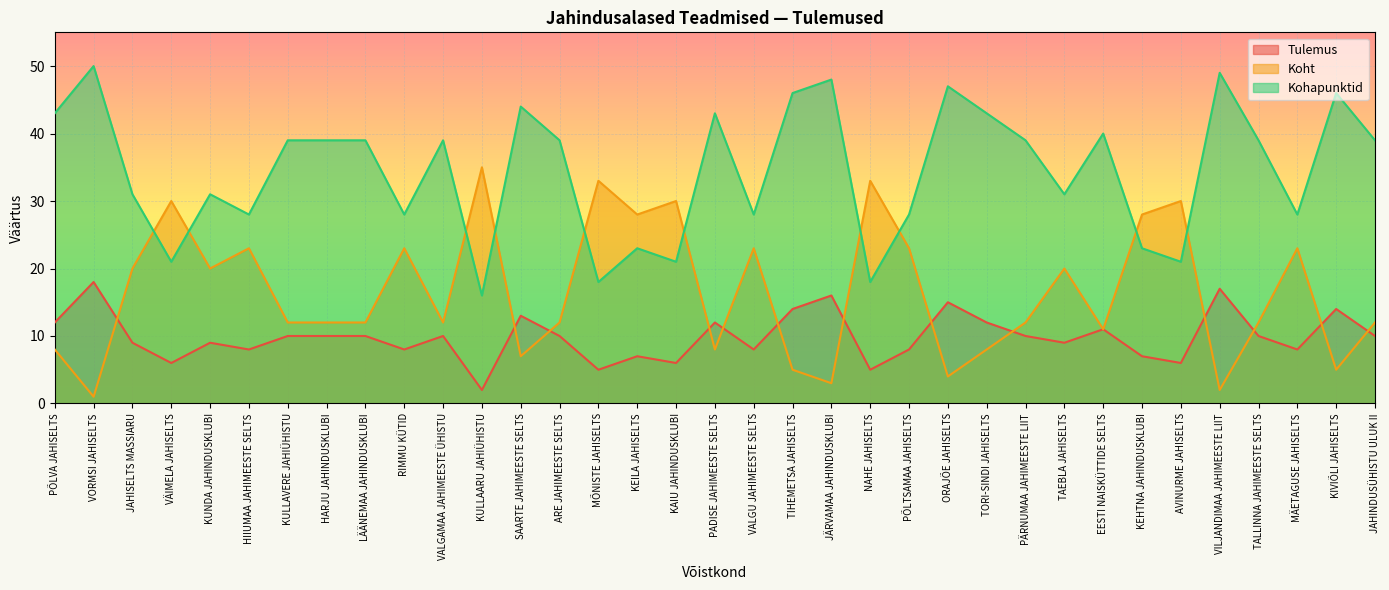

What position from the left is PÕLTSAMAA JAHISELTS?

23